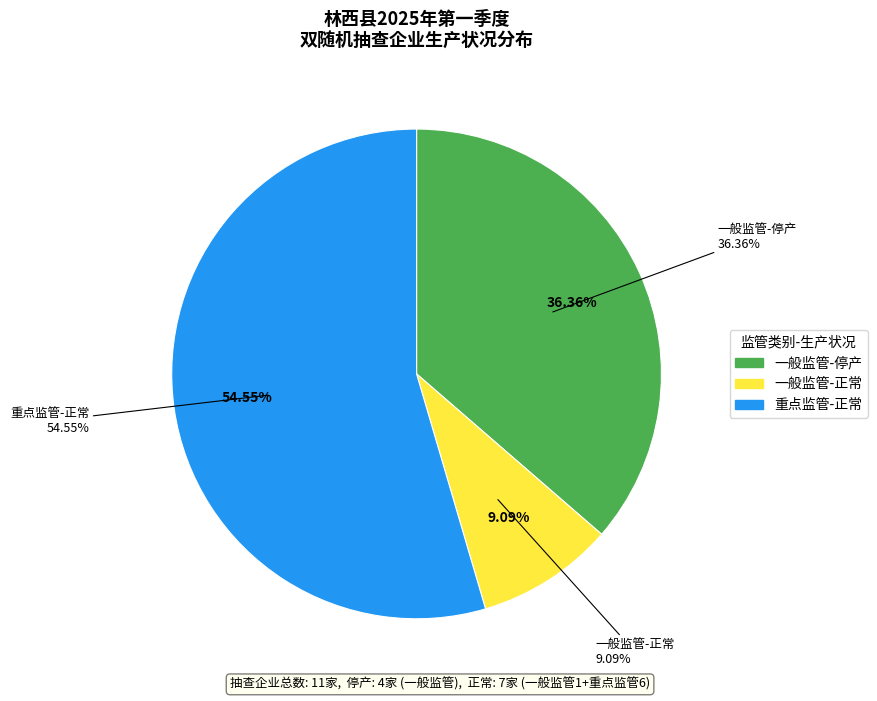

Between 停产 and 正常, which is larger?

正常